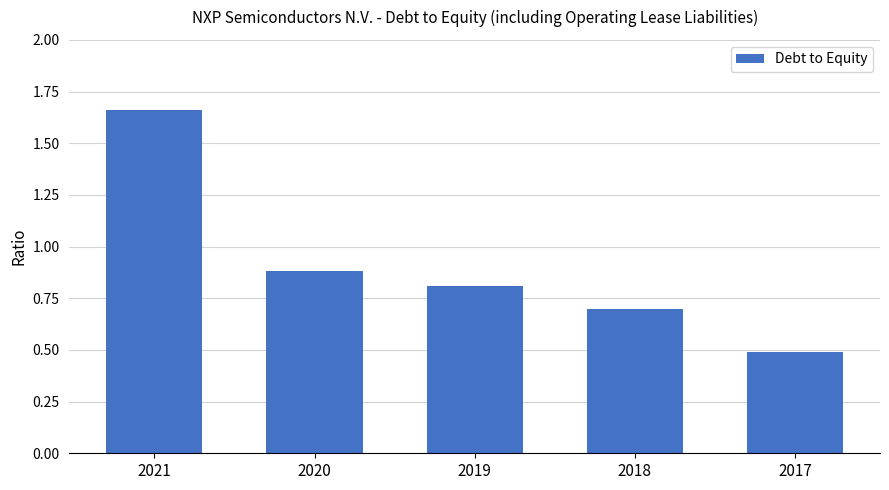

What is the sum of all values?

4.5